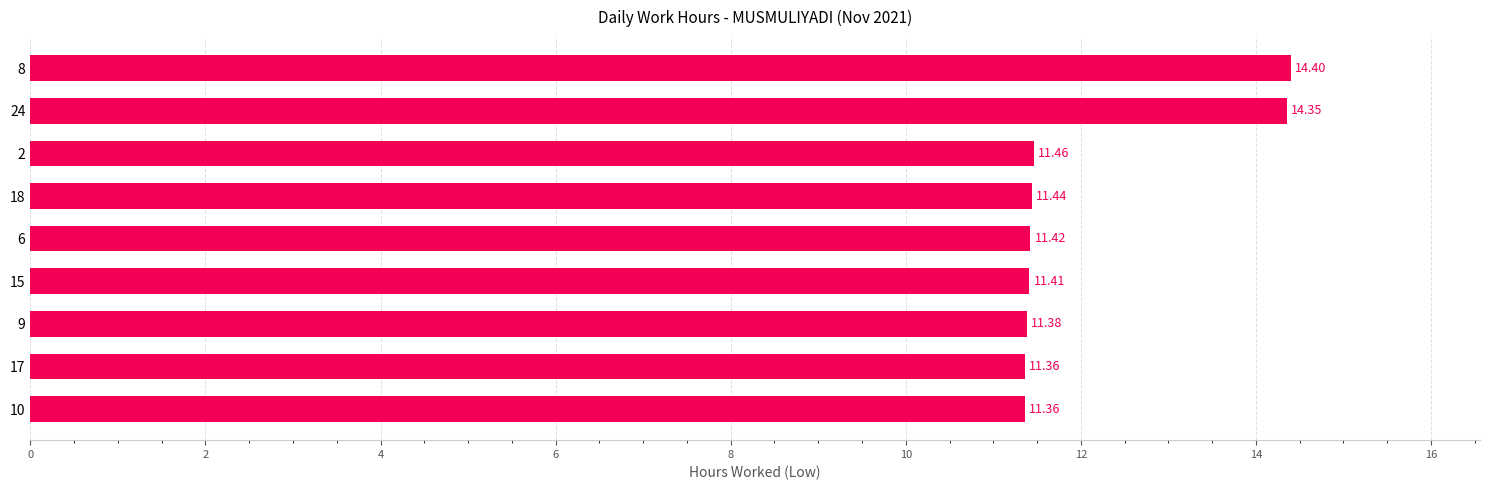

Which has a higher value, 10 or 8?

8